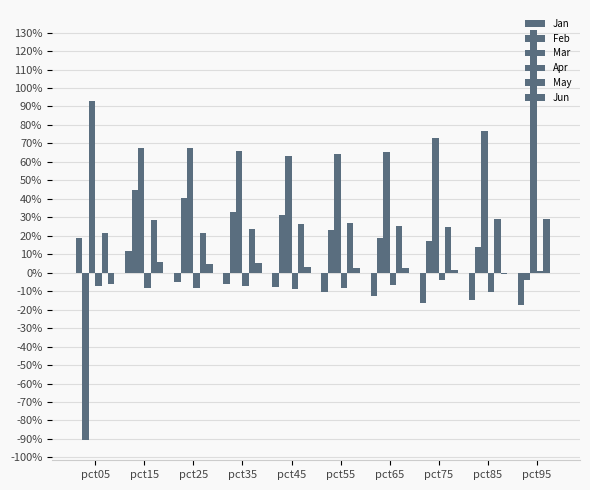

Does the chart contain stacked bars?

No